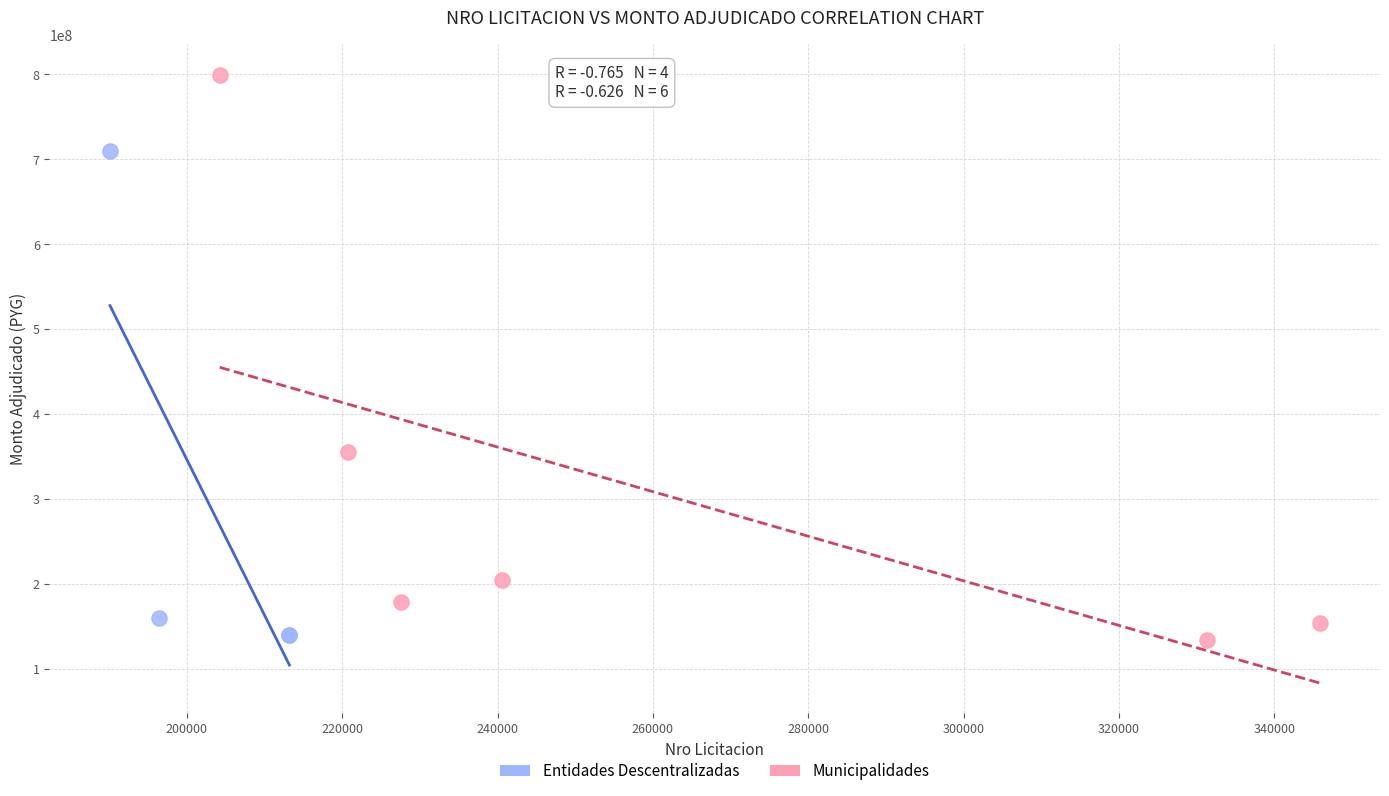

Which series reaches the maximum Y coordinate?

Municipalidades